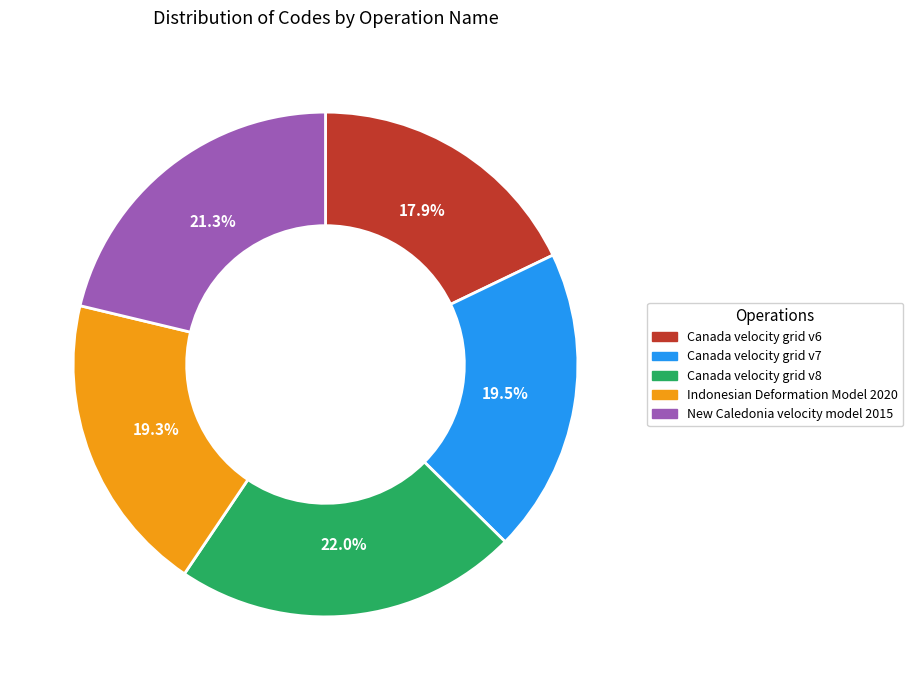

To the nearest percent, what portion does Canada velocity grid v8 represent?

22%